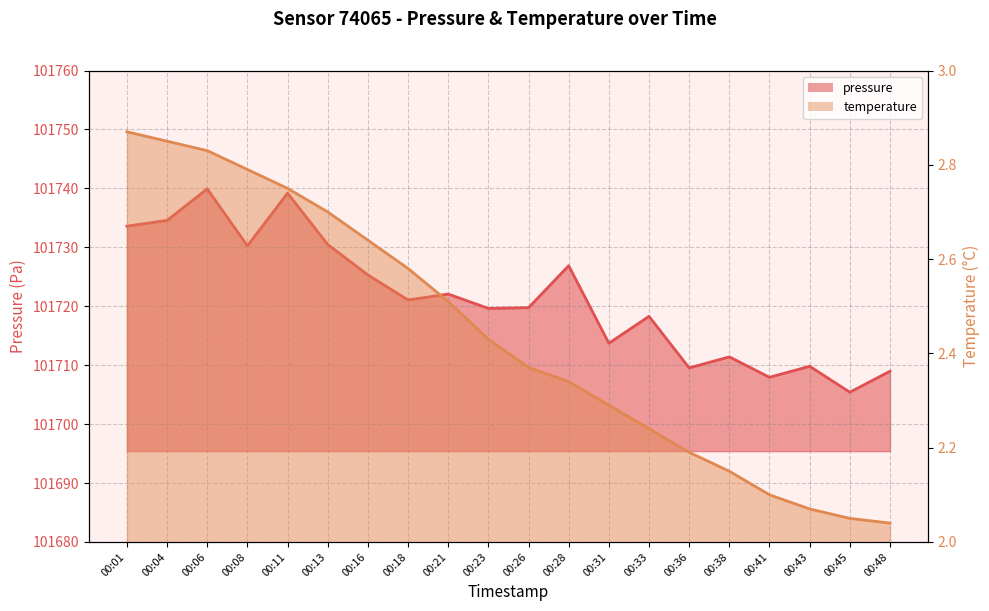

What is the value of the pressure point at the 10th from the left?

101719.6